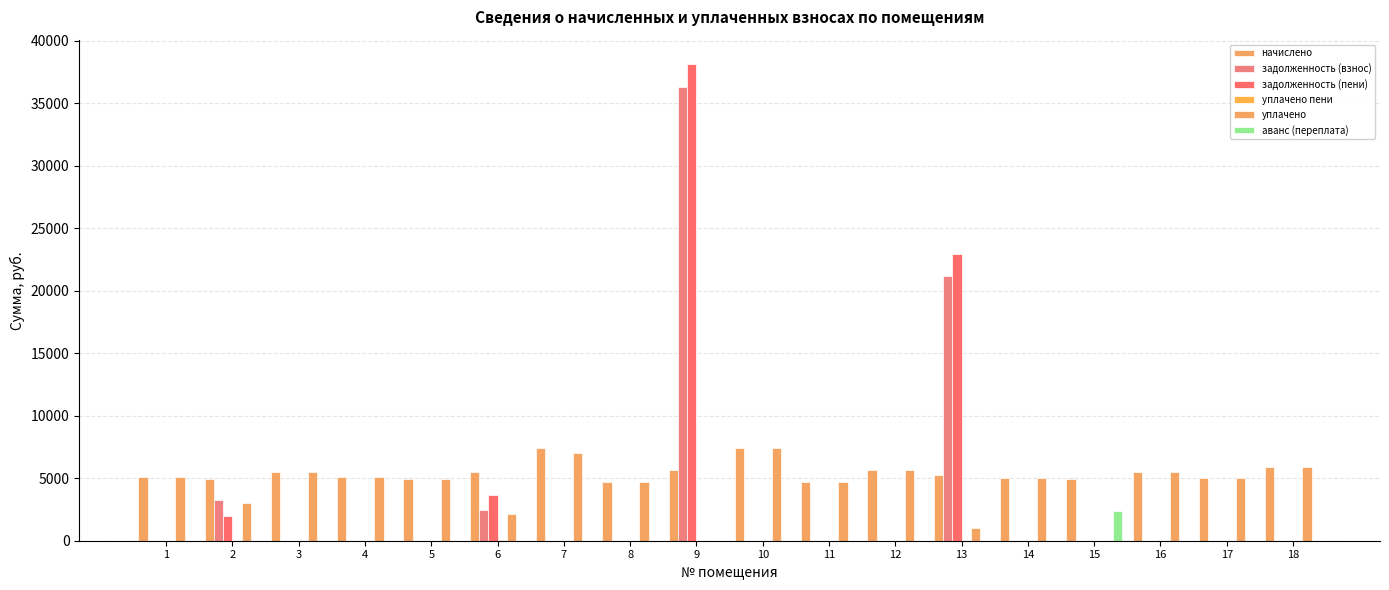

What is the highest value of the уплачено series?

7395.8